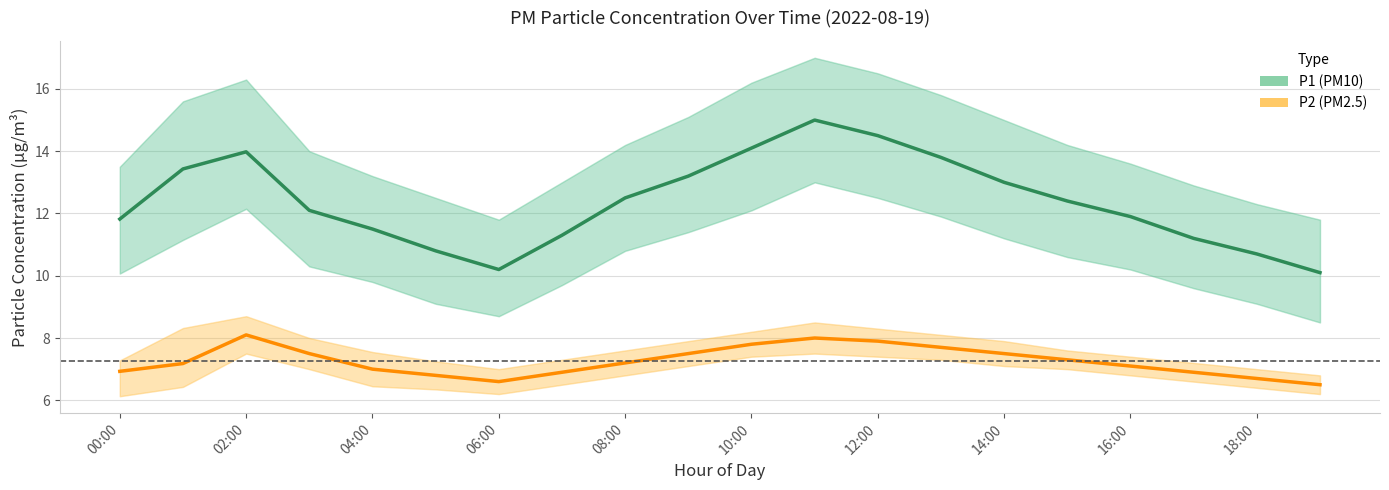

Count the number of data series in this chart.

2